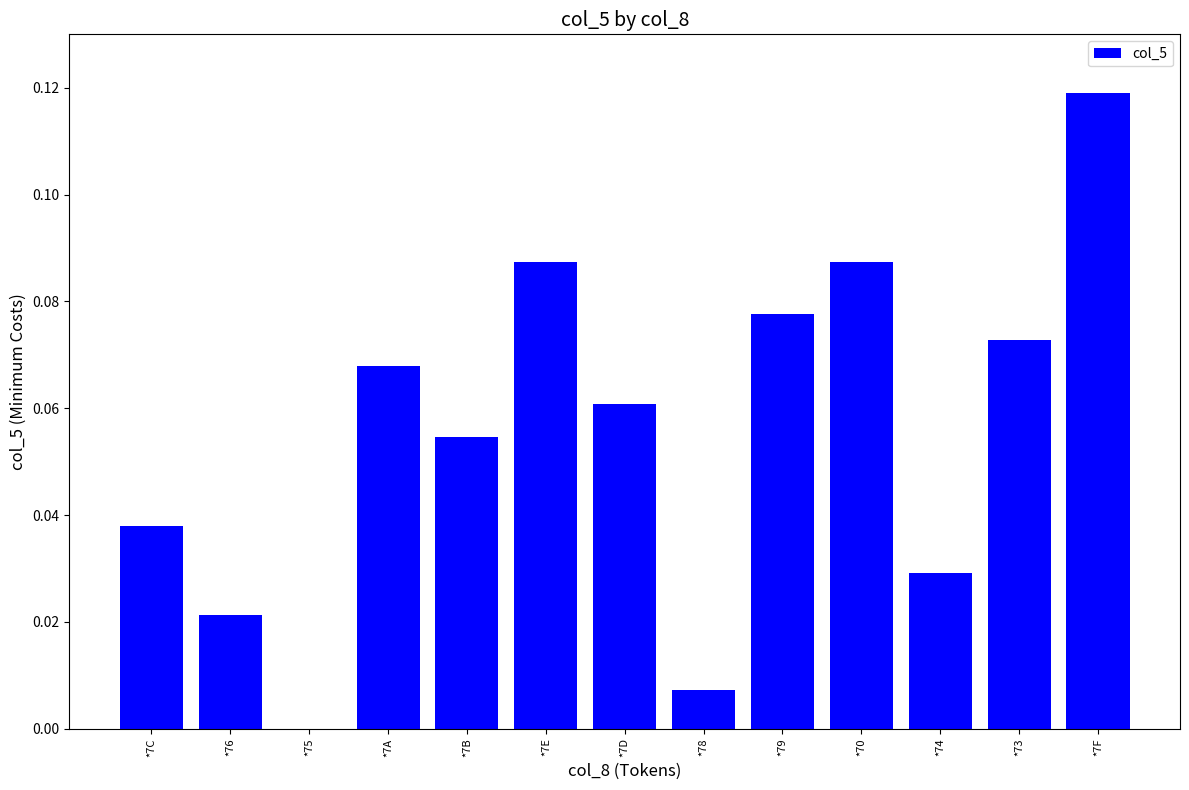

The chart shows a value of 0.0 at *78. True or false?

True